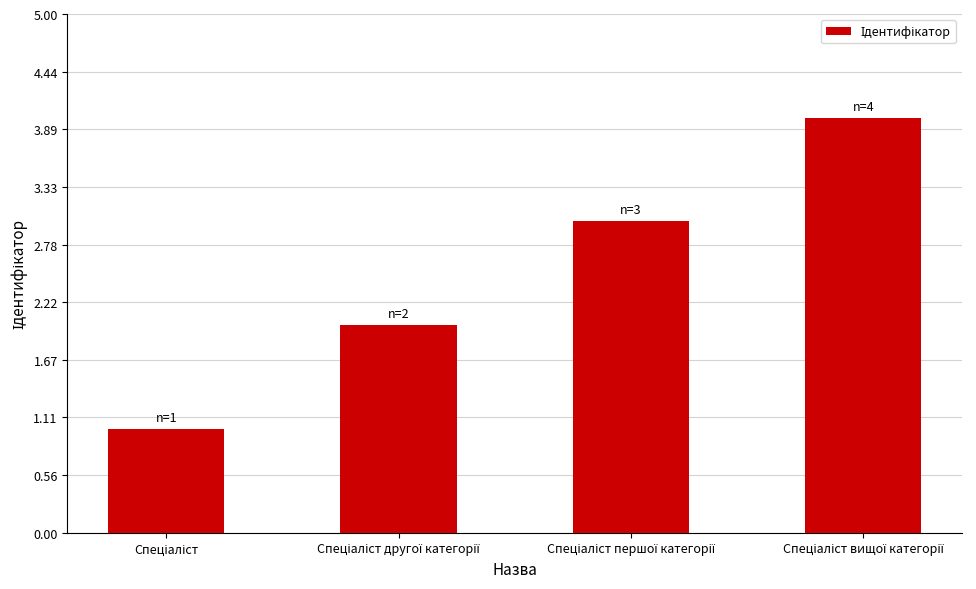

Are the bars grouped side by side (vs. stacked)?

No